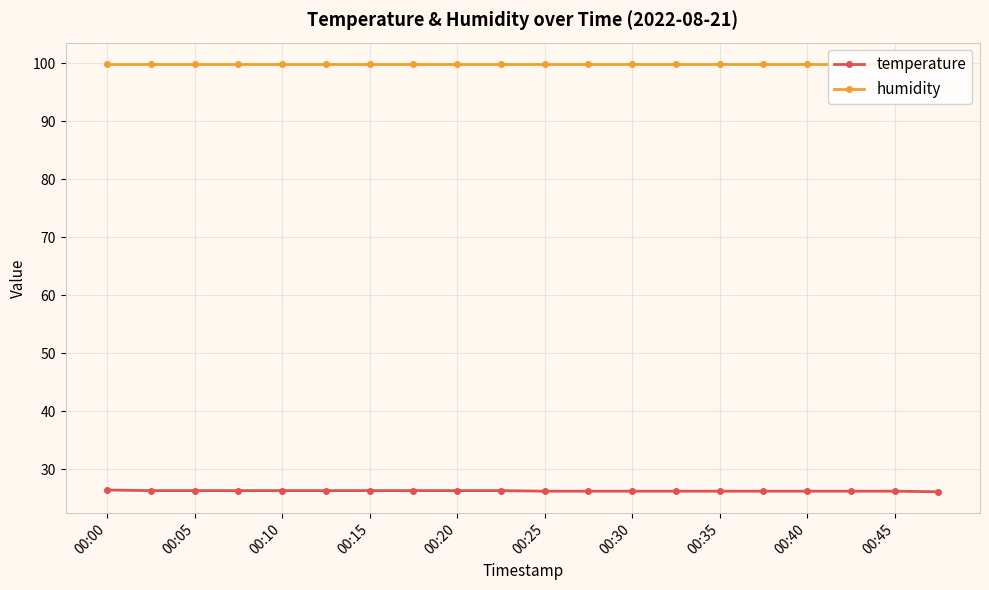

List the series in order of their overall mean, lowest first.

temperature, humidity